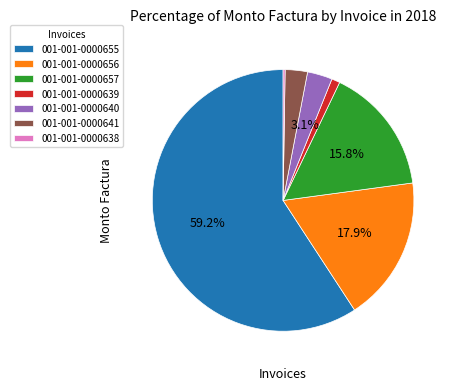

Which has a higher value, 001-001-0000656 or 001-001-0000639?

001-001-0000656